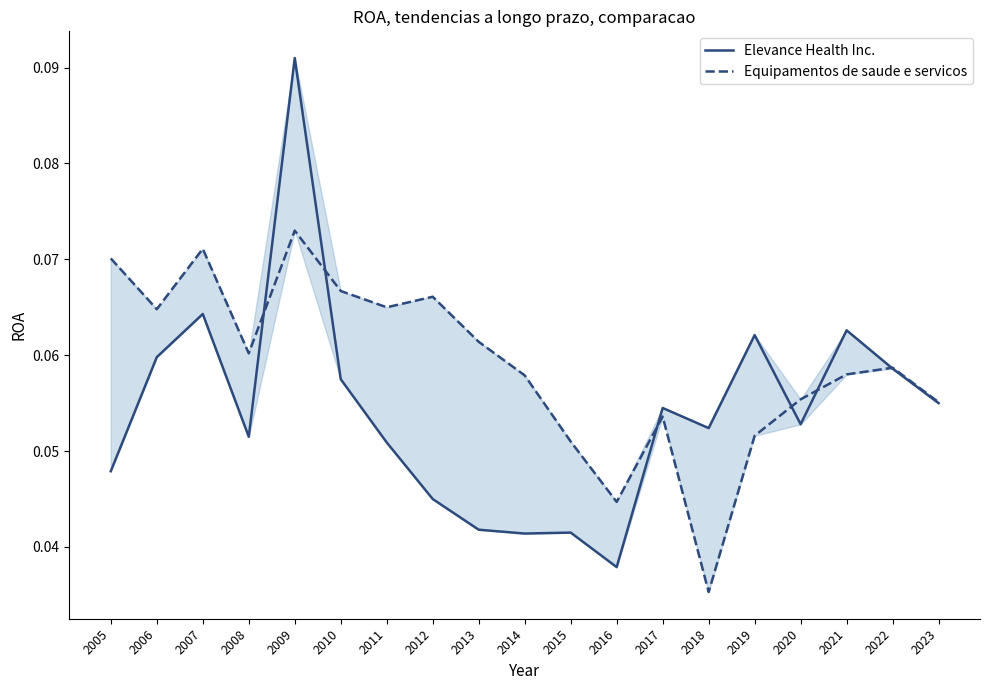

What are all the series names shown in the legend?

Elevance Health Inc., Equipamentos de saude e servicos